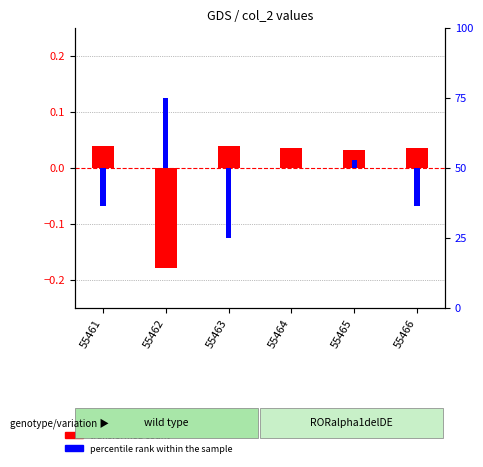

What is the minimum value for transformed count?

-0.2